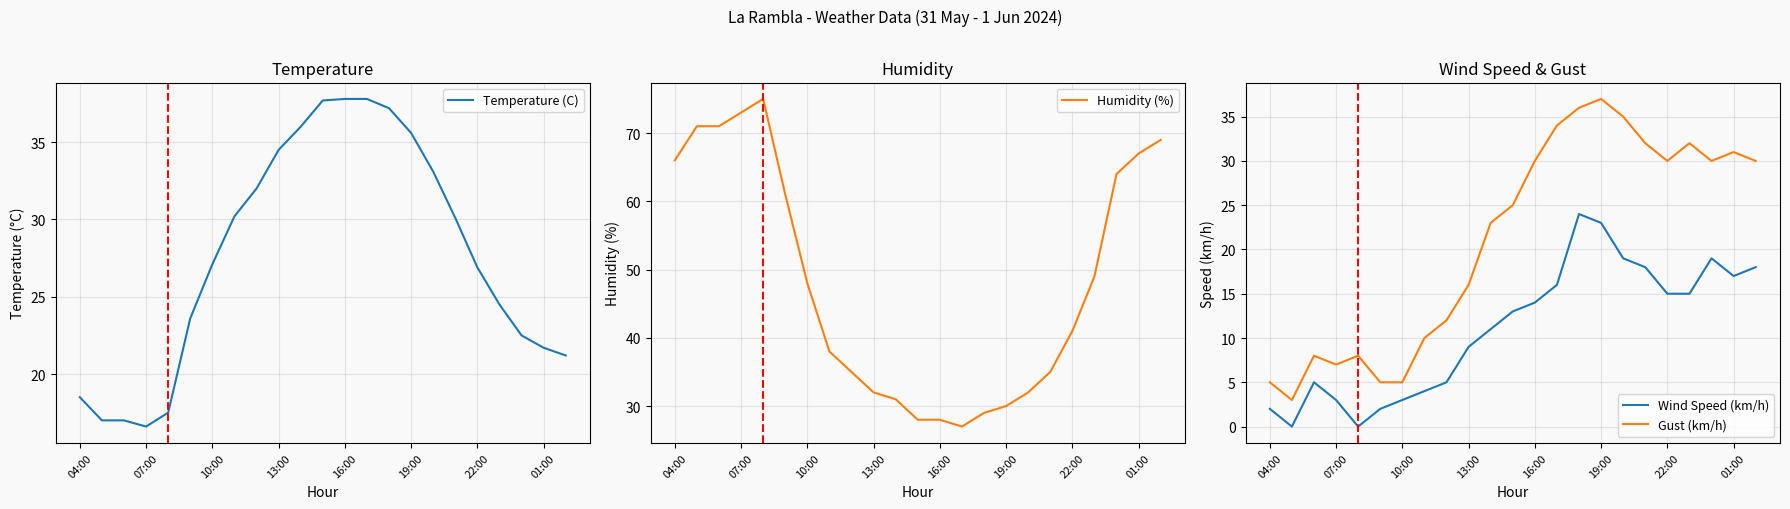

How many values in the Wind Speed (km/h) series are below 13?

11